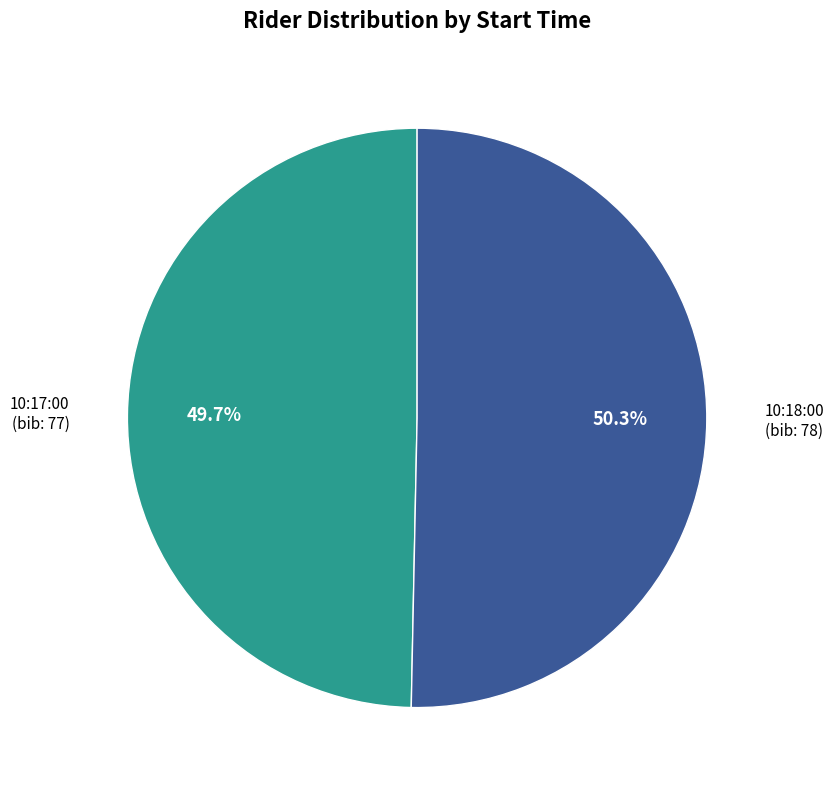

Is there any slice that represents more than half of the pie?

Yes